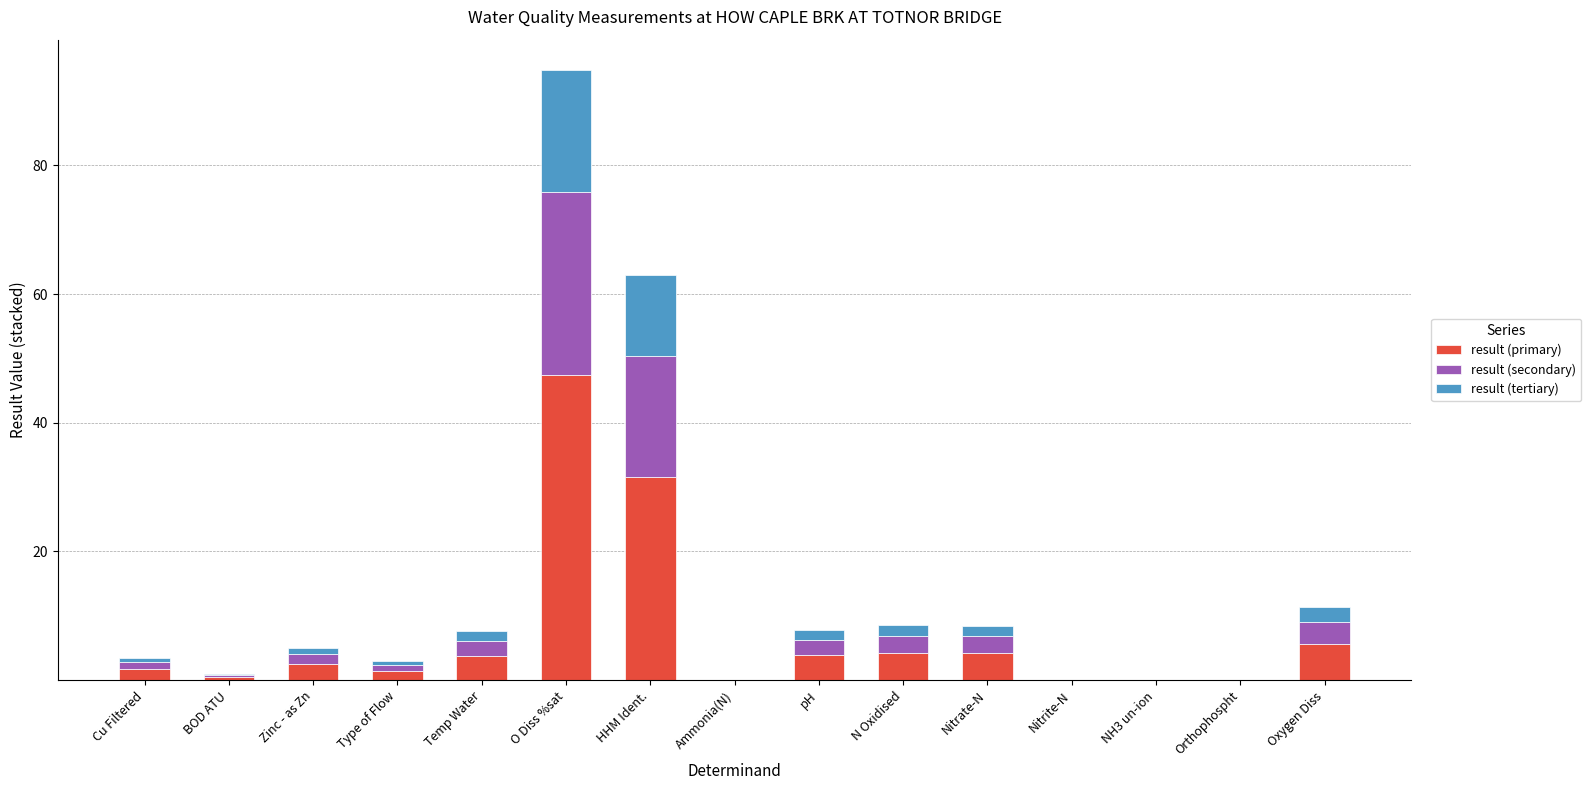

What is the highest value of the result (primary) series?

47.4